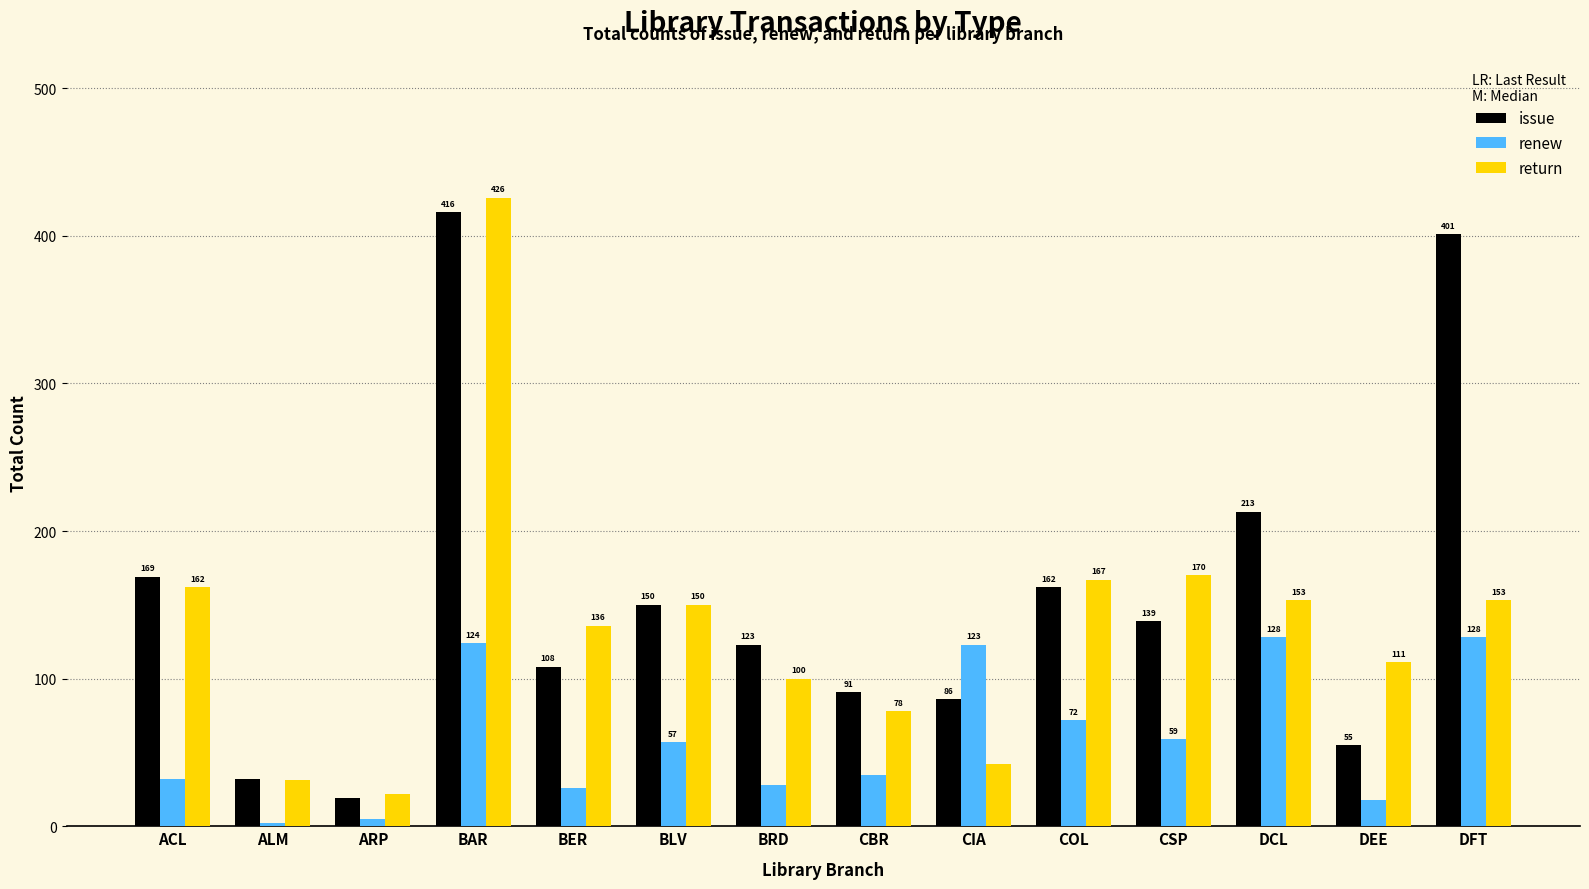

Is it true that issue equals 162 at COL?

True